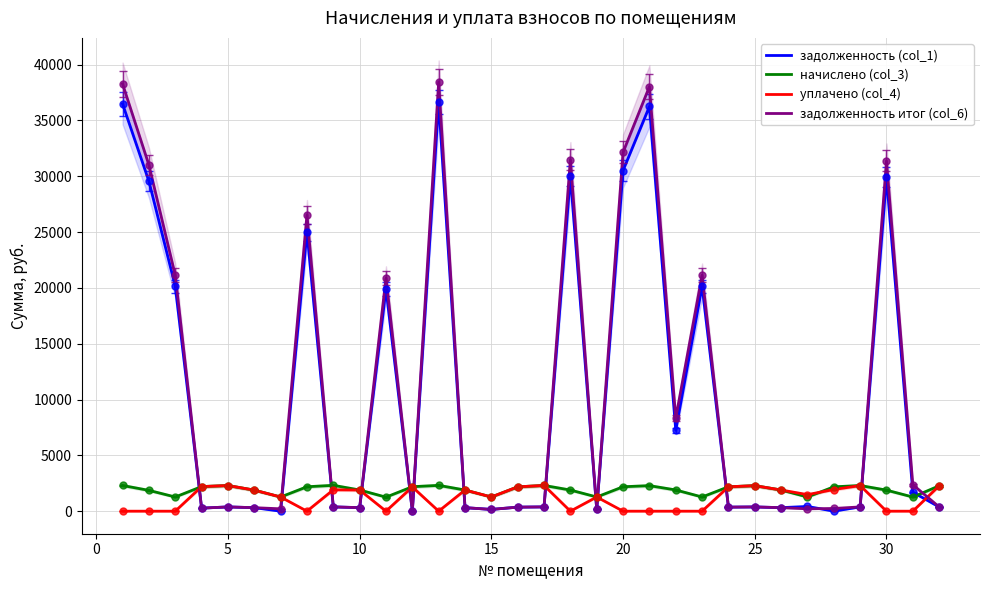

Rank the series by their maximum value, from highest to lowest.

задолженность итог (col_6), задолженность (col_1), начислено (col_3), уплачено (col_4)